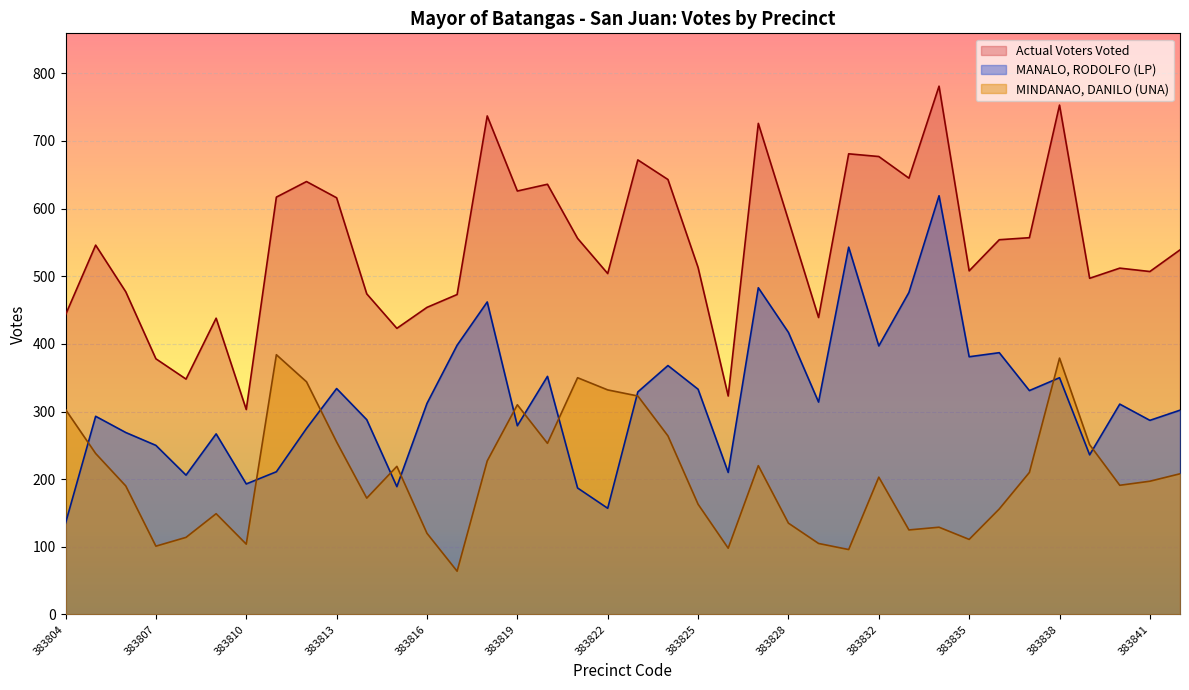

True or false: MINDANAO, DANILO (UNA) has a value of 322 at 383841.

False